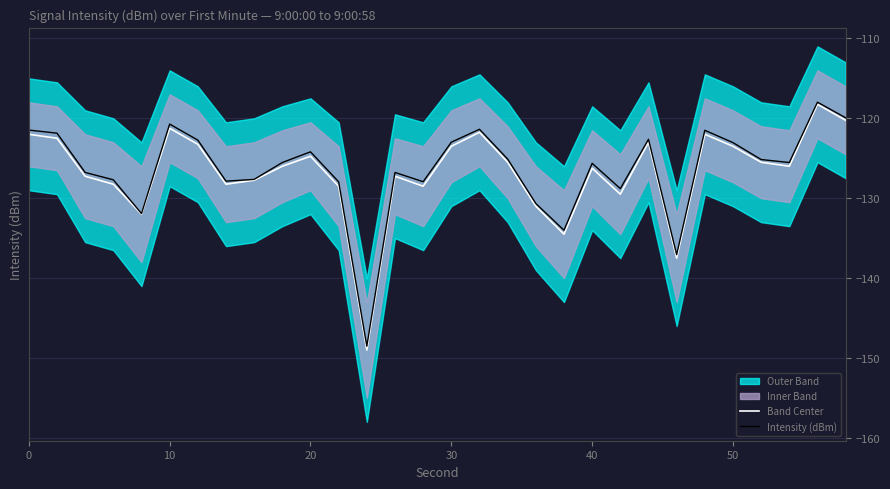

What is the maximum value for Intensity (dBm)?

-118.0